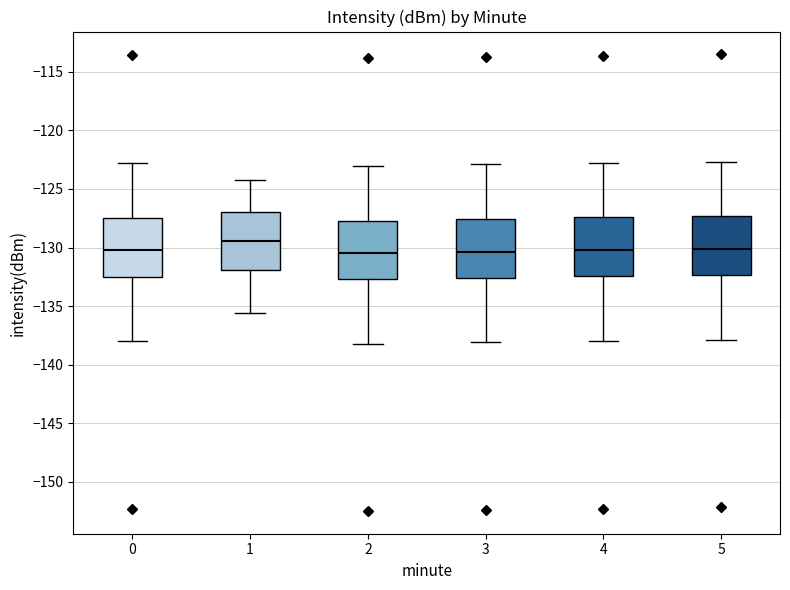

Where does the median line of the box at x = 2 sit on the y-axis? The values are not printed on the chart, so give them approximately, as read against the axis.

-130.5